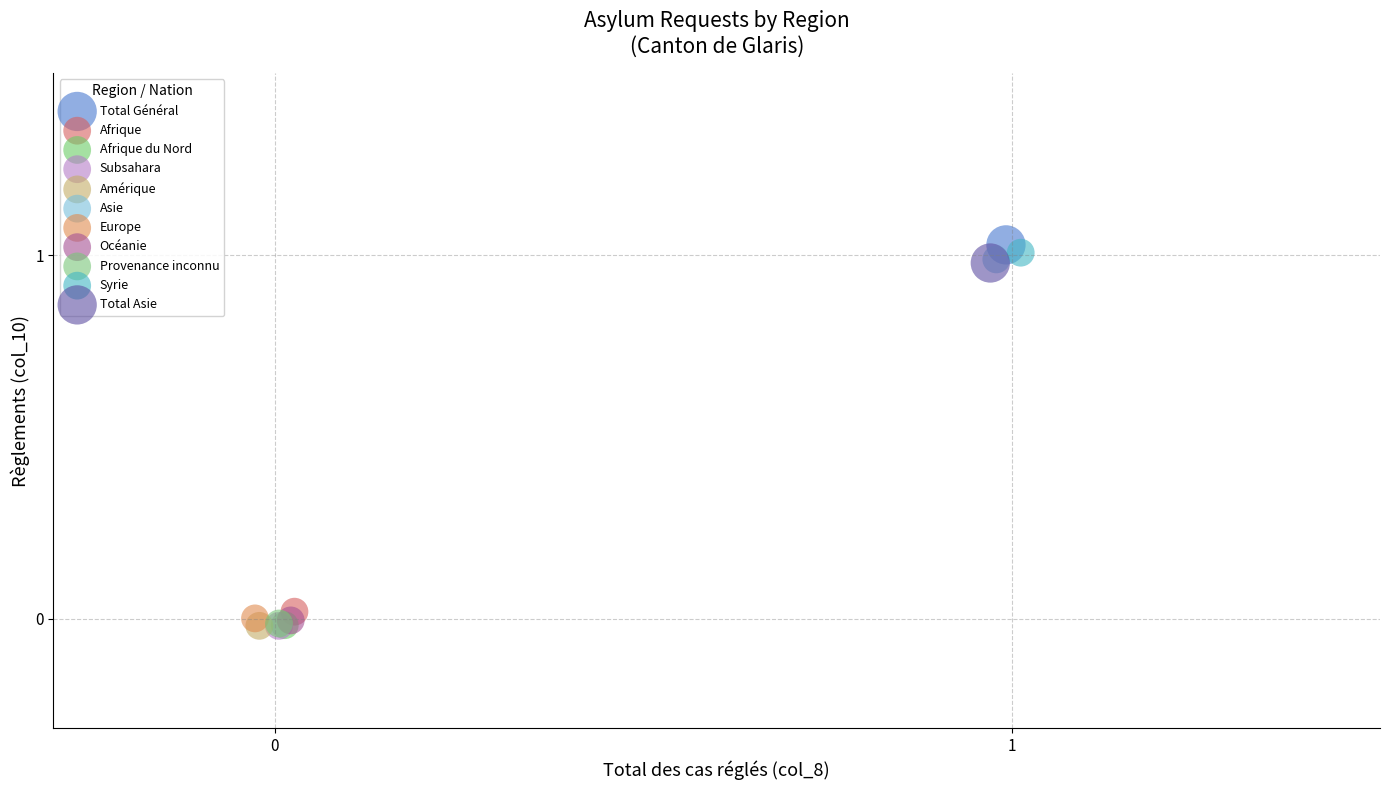

What are all the series names shown in the legend?

Total Général, Afrique, Afrique du Nord, Subsahara, Amérique, Asie, Europe, Océanie, Provenance inconnu, Syrie, Total Asie